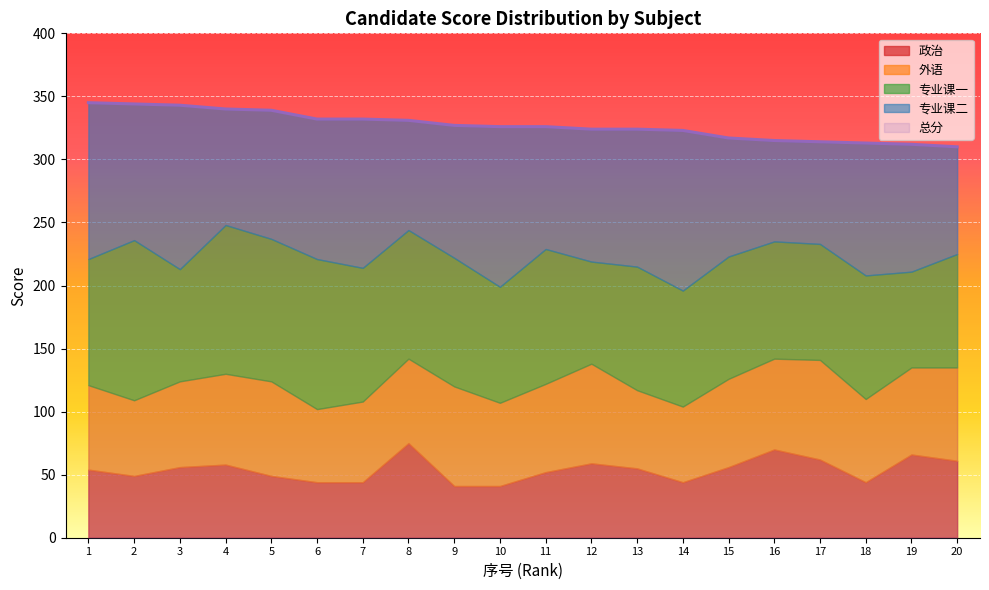

How many interior local peaks does the 外语 series have?

4